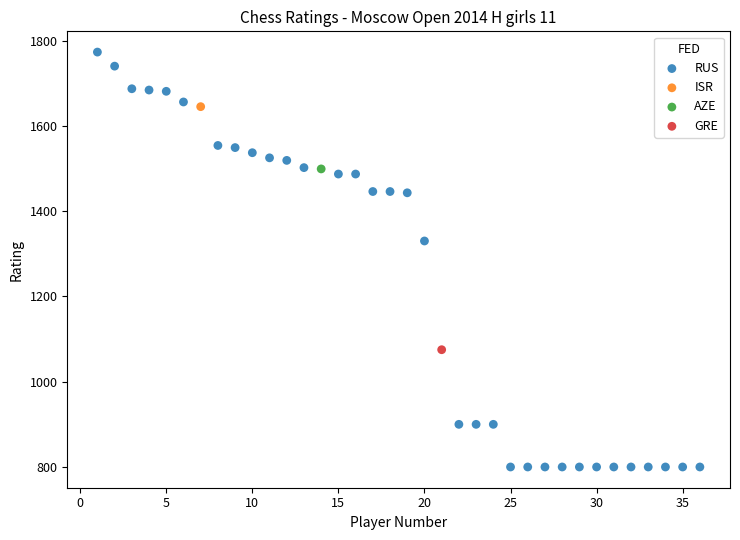

What are all the series names shown in the legend?

RUS, ISR, AZE, GRE